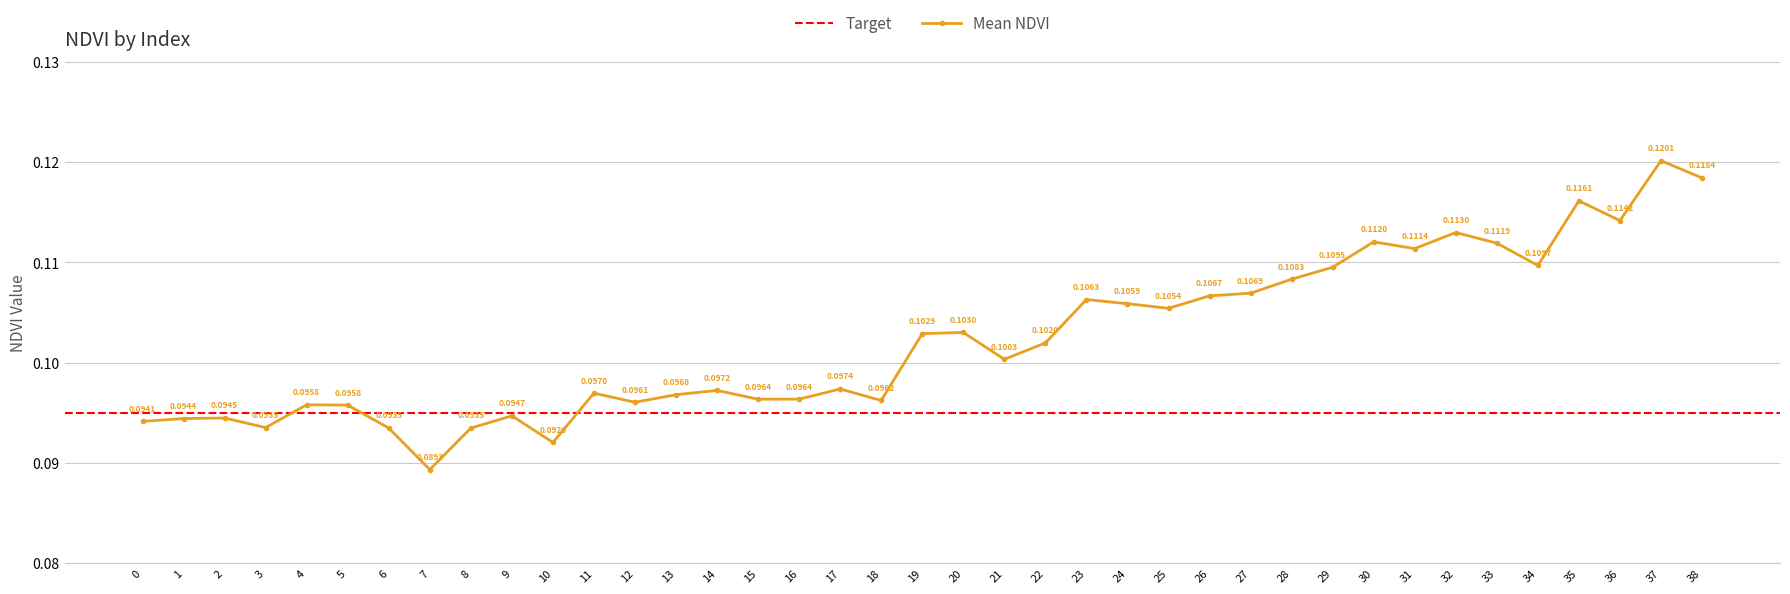

Read the value at 24.

0.1